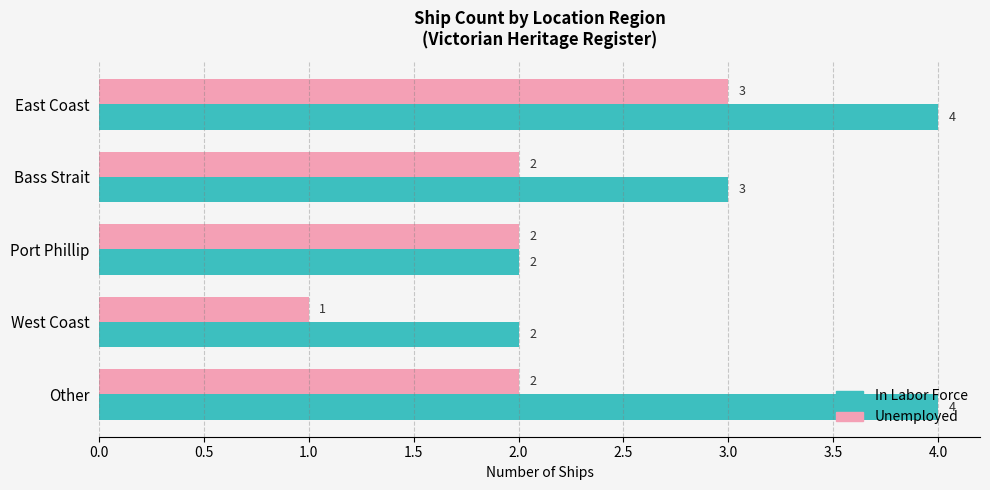

What is the difference between the maximum and minimum values in the In Labor Force series?

2